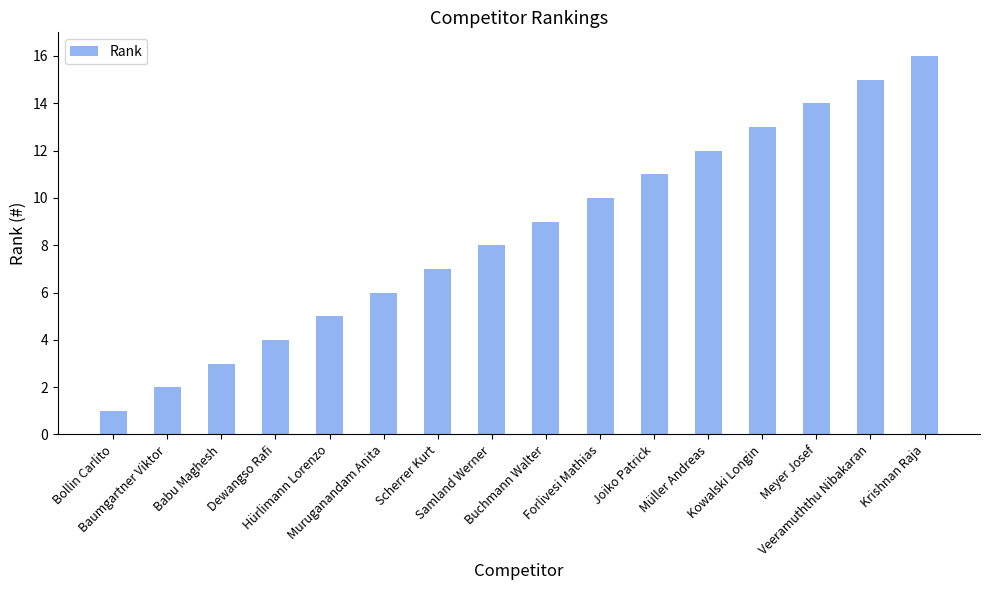

What is the difference between the maximum and minimum values?

15